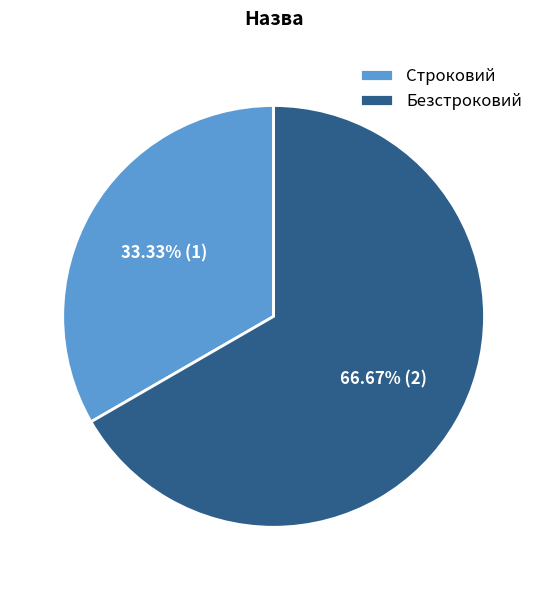

Which category has the smallest portion of the pie?

Строковий